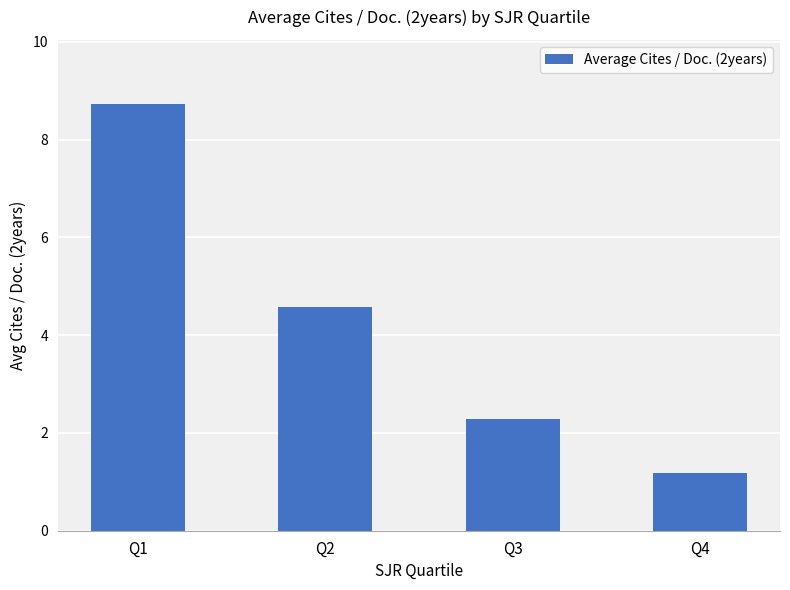

Which has a higher value, Q2 or Q1?

Q1